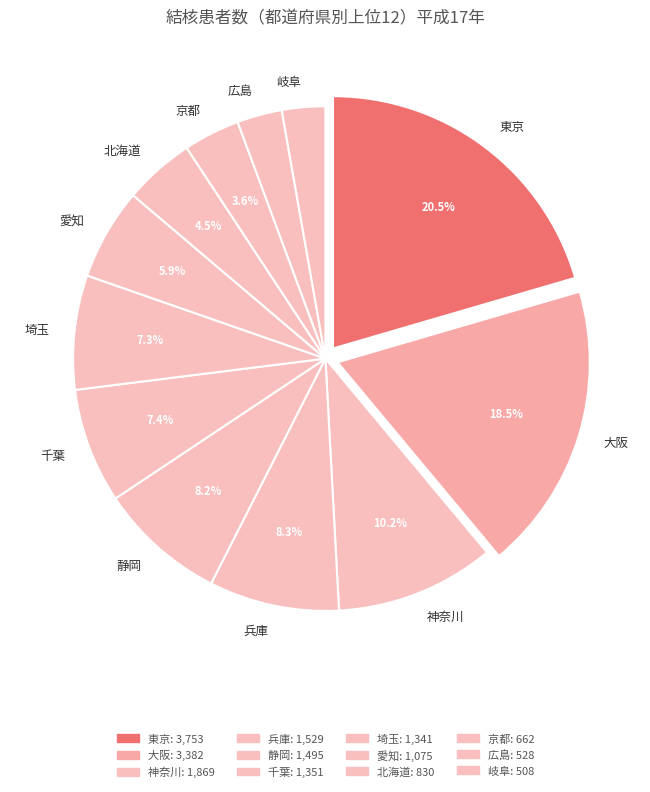

To the nearest percent, what is the average slice percentage?

8%